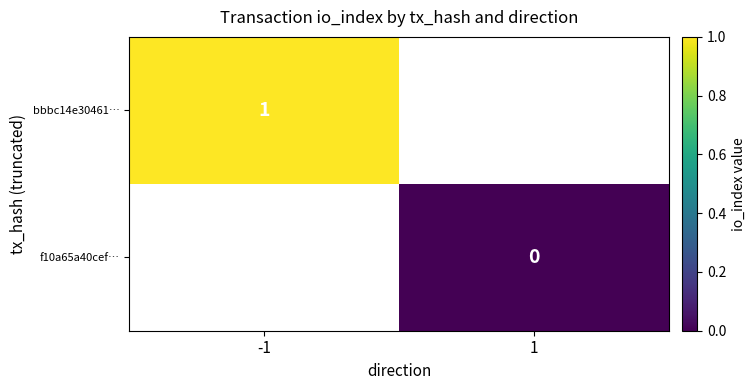

The value of bbbc14e30461… at -1 is 0. True or false?

False